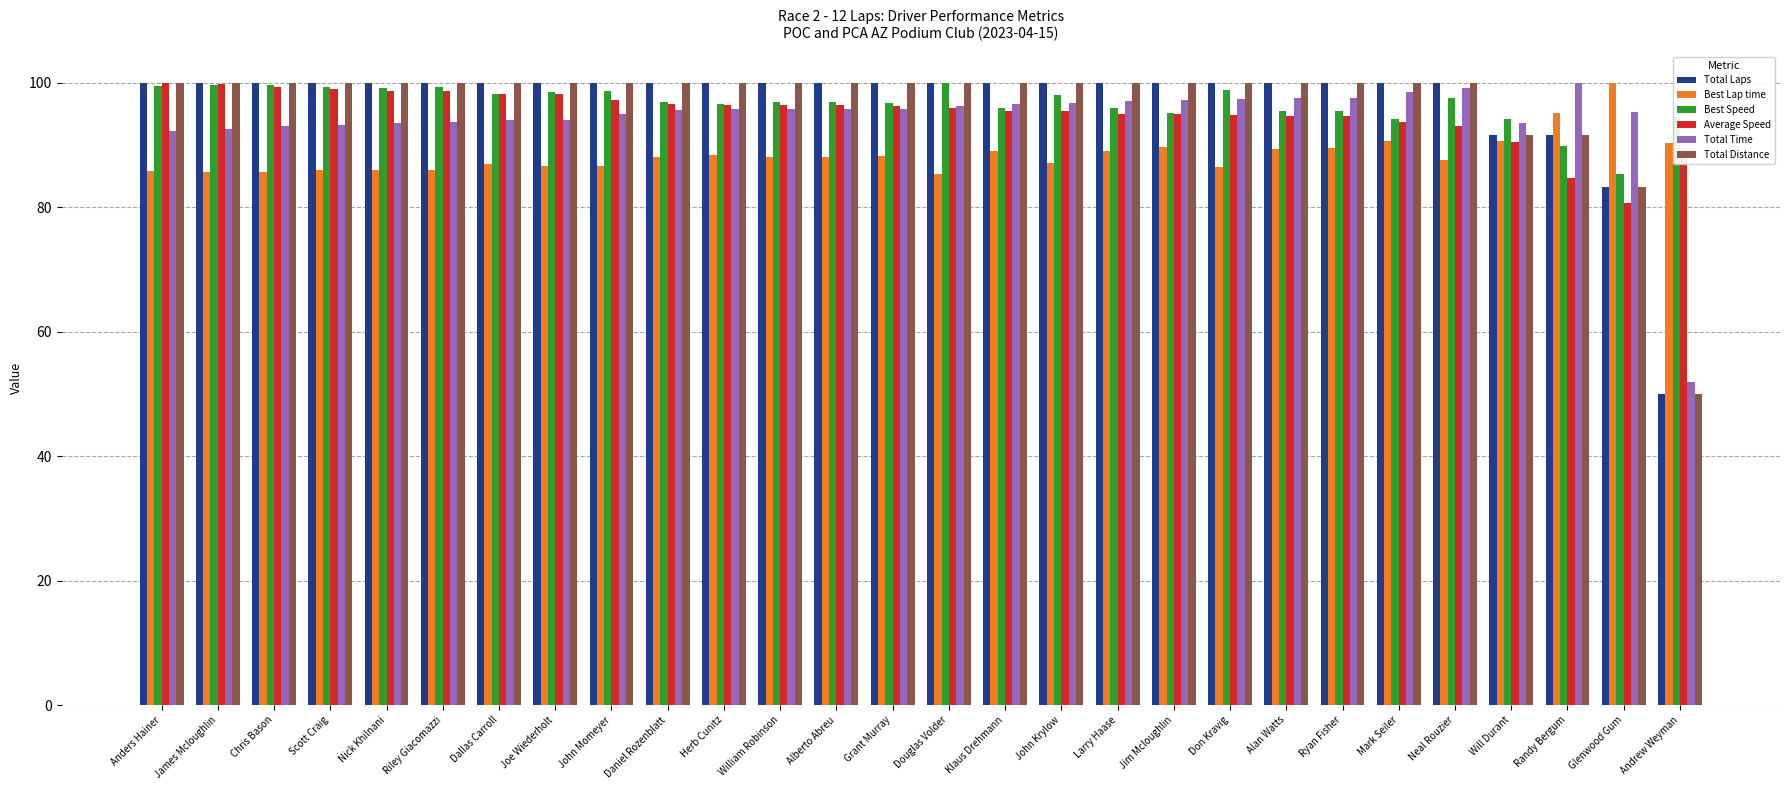

What is the sum of the Total Laps values at Riley Giacomazzi and Alberto Abreu?

200.0